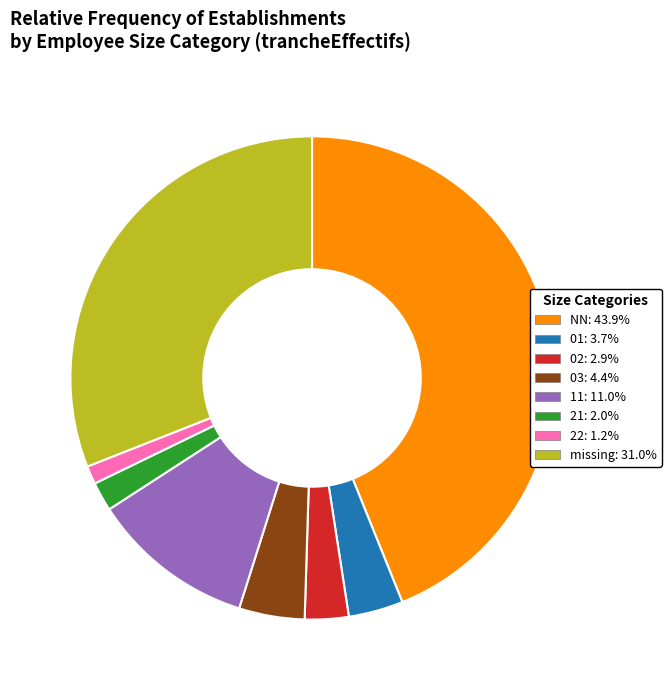

Is there a majority slice in this chart?

No